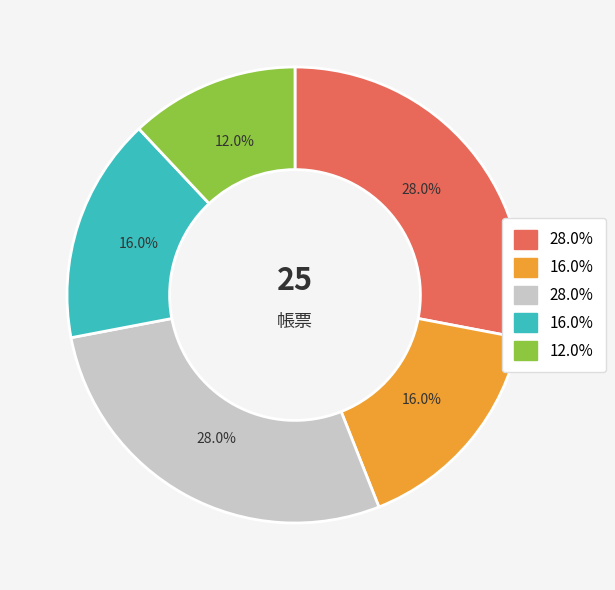

Does any single category account for the majority?

No